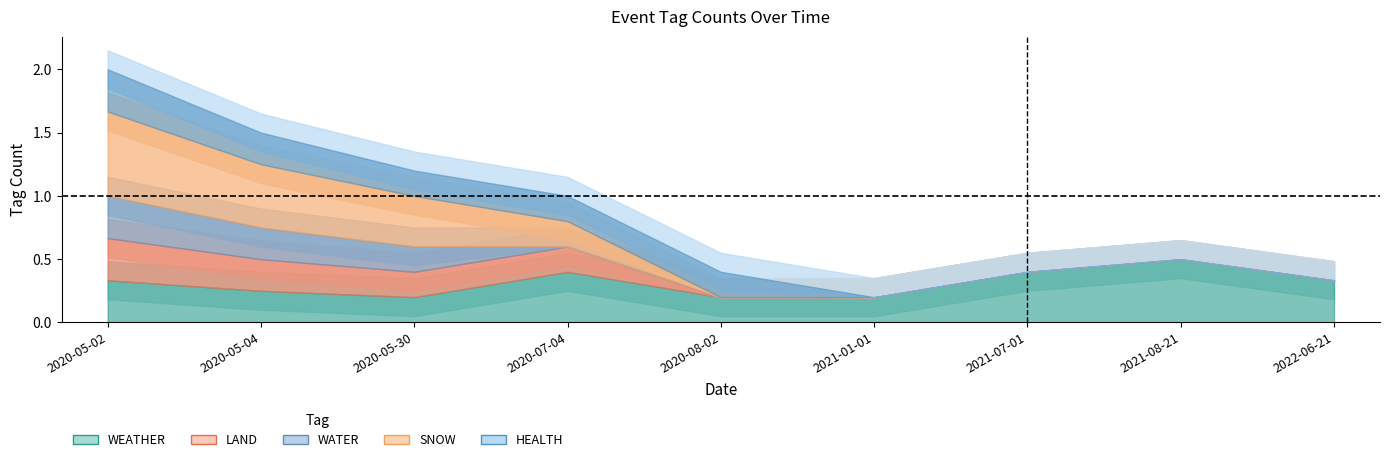

Reading left to right, list all the values displayed in this chart.

WEATHER: 2020-05-02=0	2020-05-04=1	2020-05-30=0	2020-07-04=0	2020-08-02=0	2021-01-01=1	2021-07-01=0	2021-08-21=0	2022-06-21=1
LAND: 2020-05-02=0	2020-05-04=1	2020-05-30=0	2020-07-04=0	2020-08-02=0	2021-01-01=0	2021-07-01=0	2021-08-21=0	2022-06-21=0
WATER: 2020-05-02=1	2020-05-04=0	2020-05-30=0	2020-07-04=0	2020-08-02=0	2021-01-01=0	2021-07-01=0	2021-08-21=0	2022-06-21=0
SNOW: 2020-05-02=1	2020-05-04=1	2020-05-30=0	2020-07-04=0	2020-08-02=0	2021-01-01=0	2021-07-01=0	2021-08-21=0	2022-06-21=0
HEALTH: 2020-05-02=0	2020-05-04=0	2020-05-30=1	2020-07-04=0	2020-08-02=0	2021-01-01=0	2021-07-01=0	2021-08-21=0	2022-06-21=0